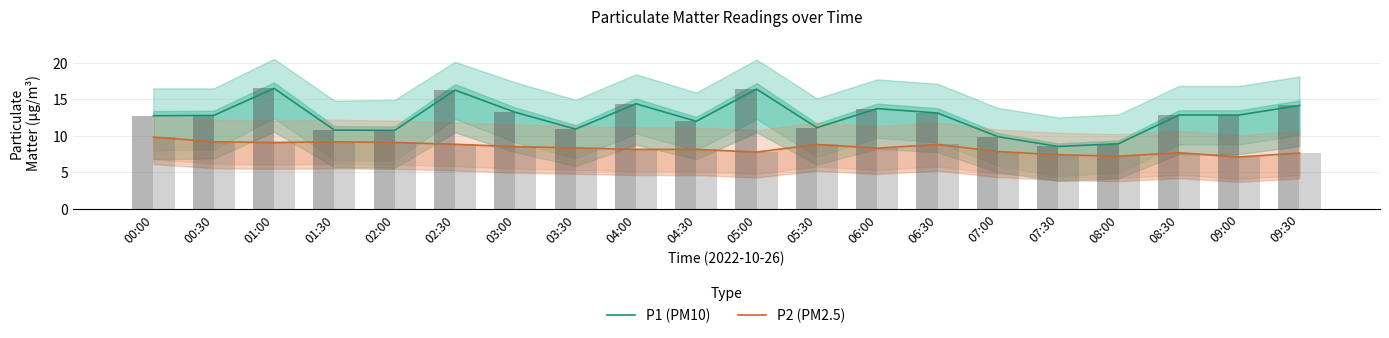

At 08:30, list the series in order from smallest to largest.

P2 (PM2.5), P1 (PM10)